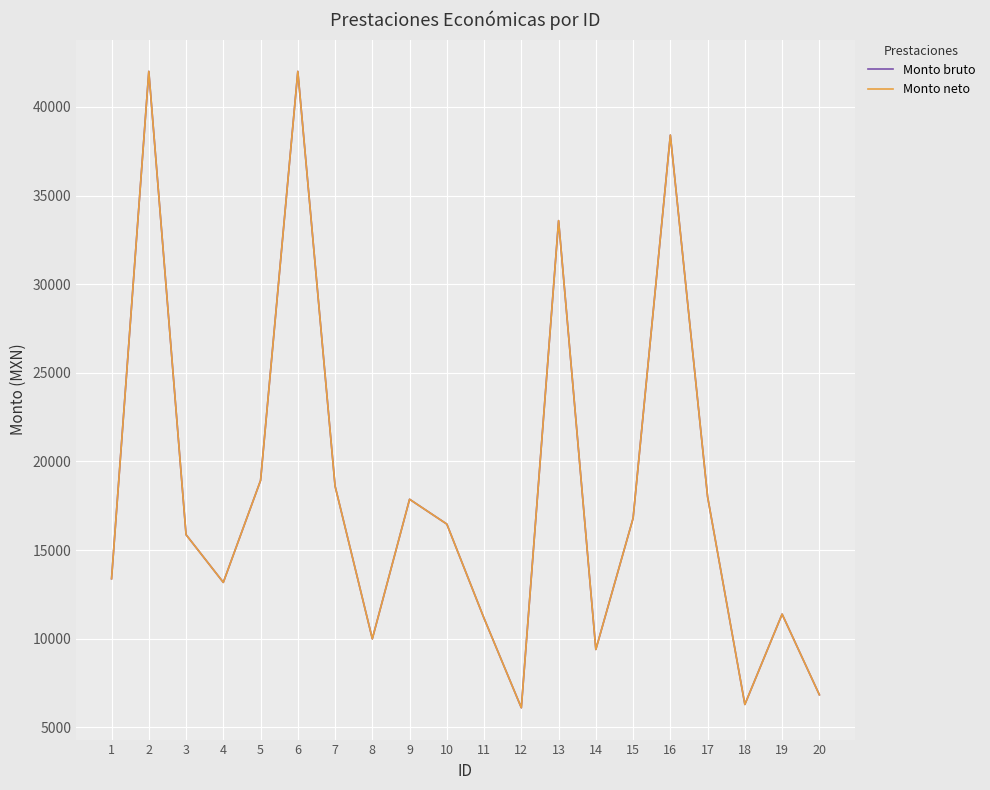

Does the chart have visible grid lines?

Yes